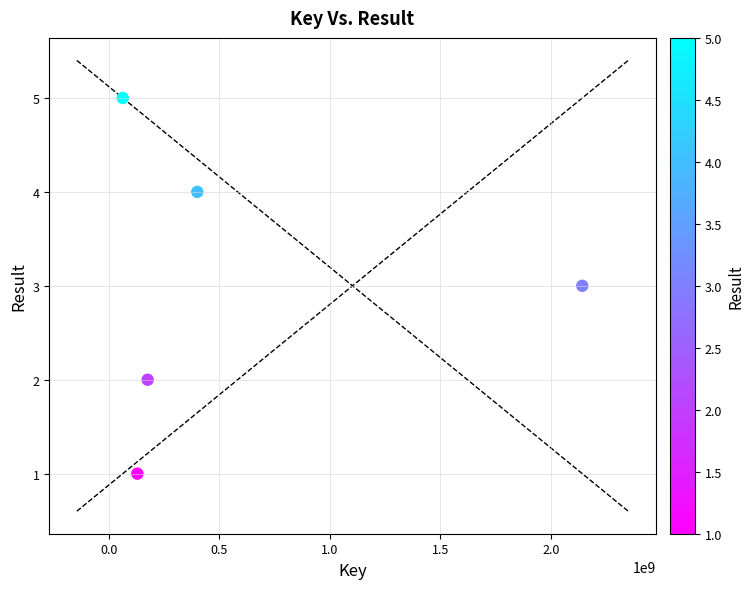

What is the average Y value?

3